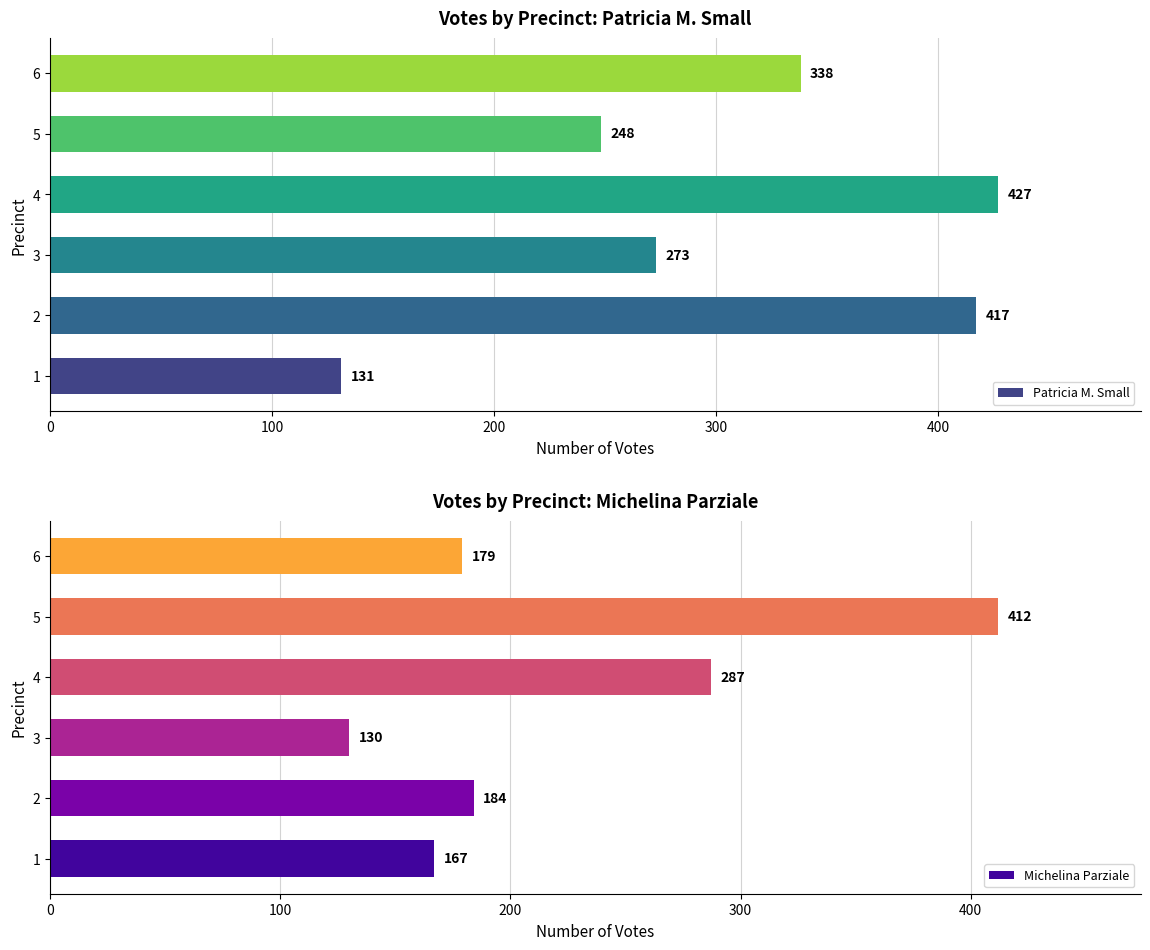

What is the difference between the maximum and minimum values in the Michelina Parziale series?

282